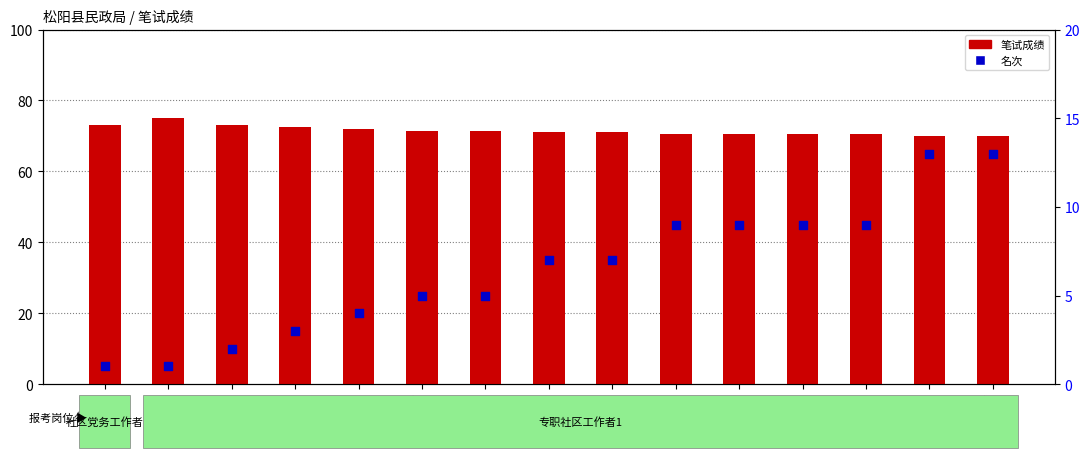

At which category is the sum across all series the highest?

潘钰